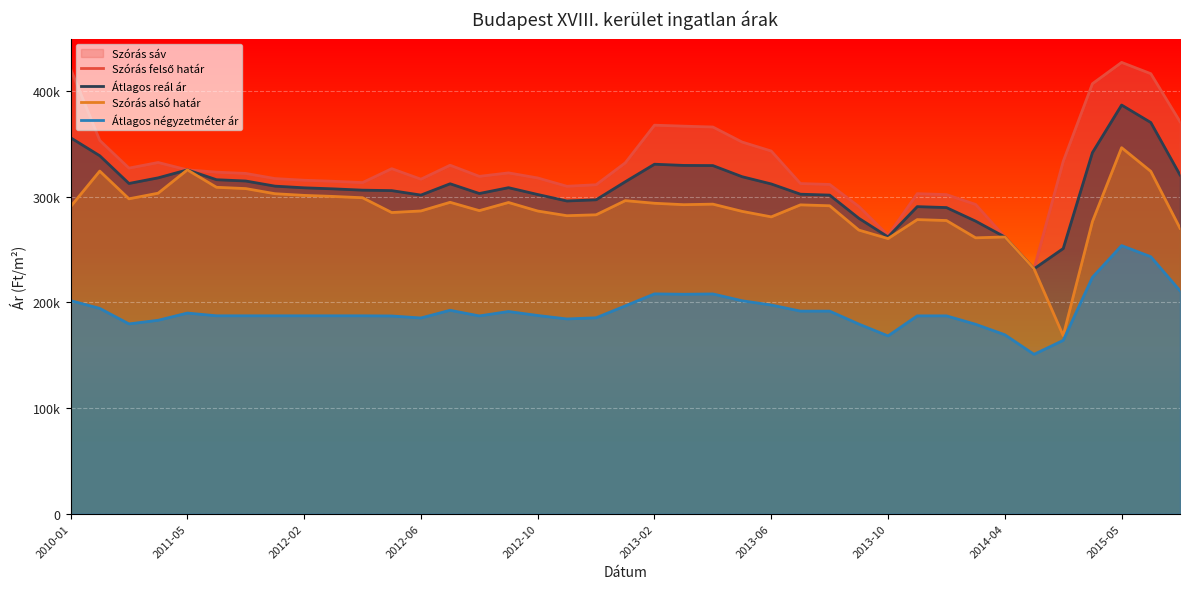

Rank the series by their maximum value, from lowest to highest.

Átlagos négyzetméter ár, Szórás alsó határ, Átlagos reál ár, Szórás felső határ